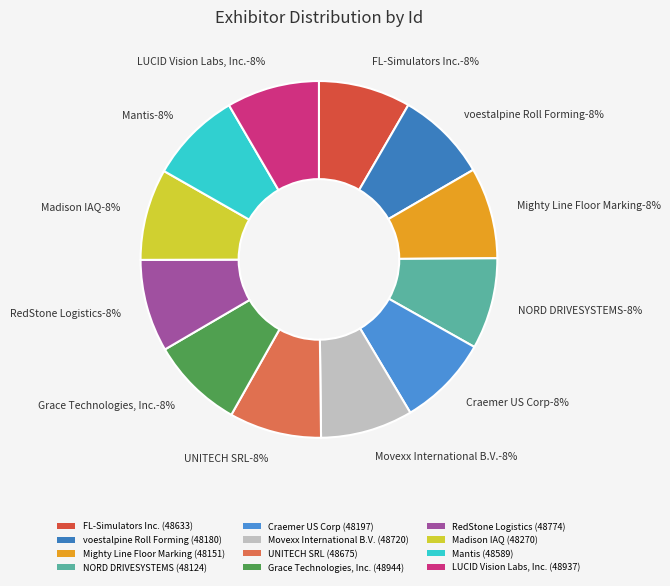

To the nearest percent, what portion does Grace Technologies, Inc. represent?

8%